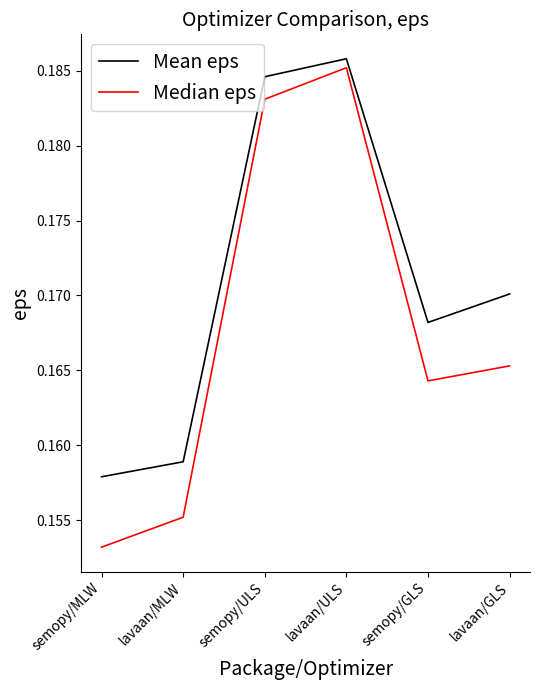

Where is Median eps nearest to the value 0?

semopy/MLW